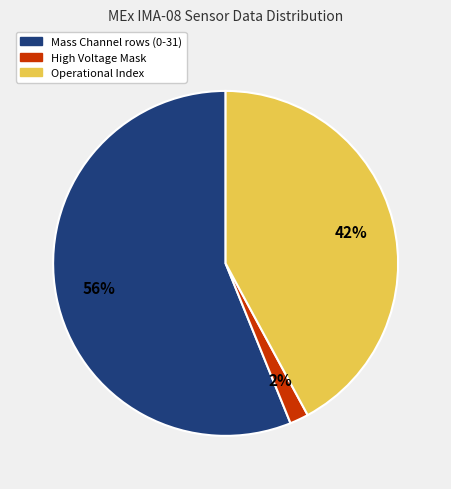

Is there a majority slice in this chart?

Yes